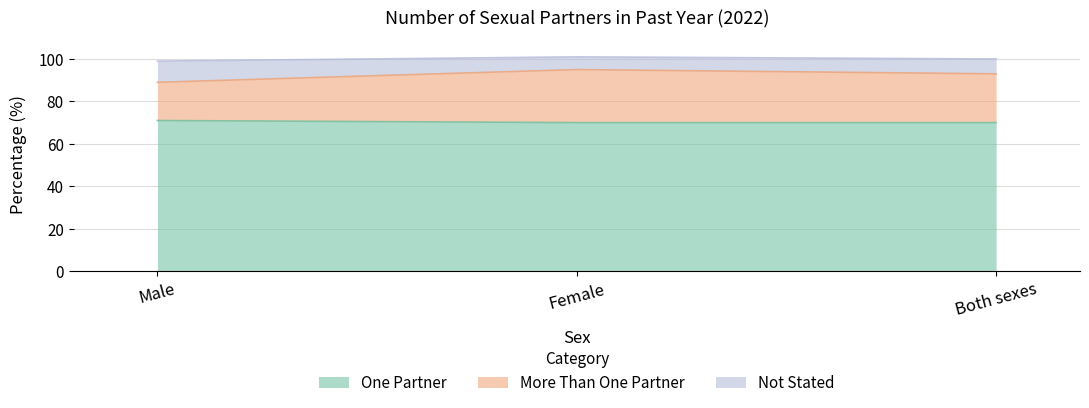

How many values in the More Than One Partner series are below 93?

1